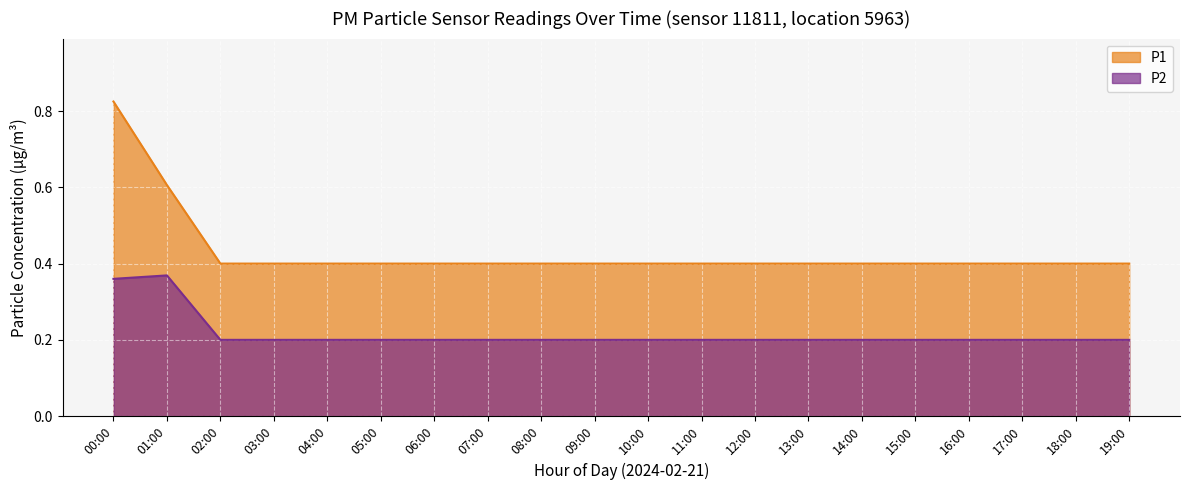

Which label corresponds to the largest value in the chart?

00:00